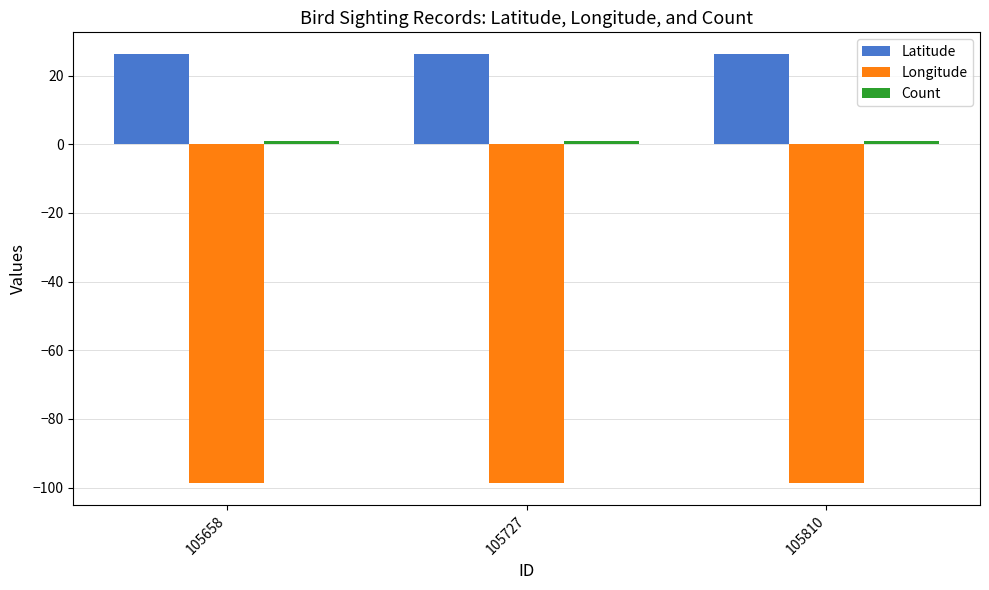

Are the bars horizontal?

No